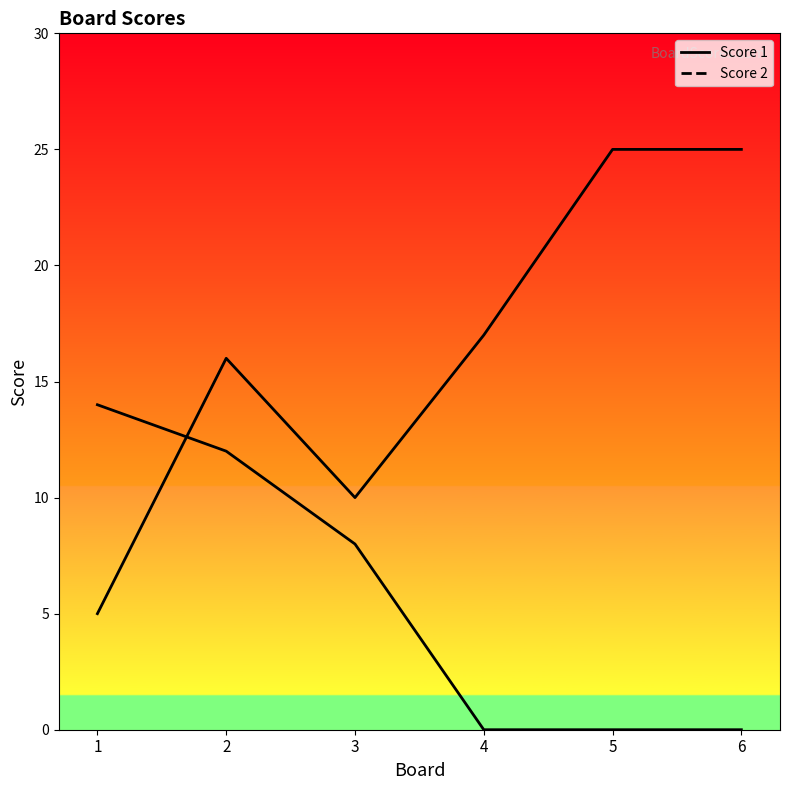

The Score 1 series shows 5 at 1. True or false?

True